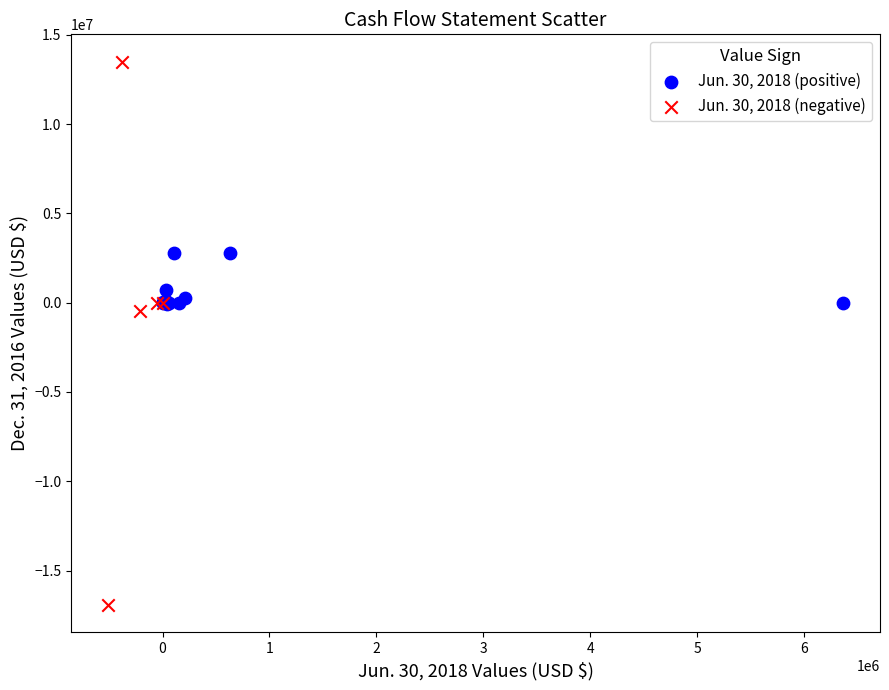

Which series contains the highest Y value?

Jun. 30, 2018 (negative)